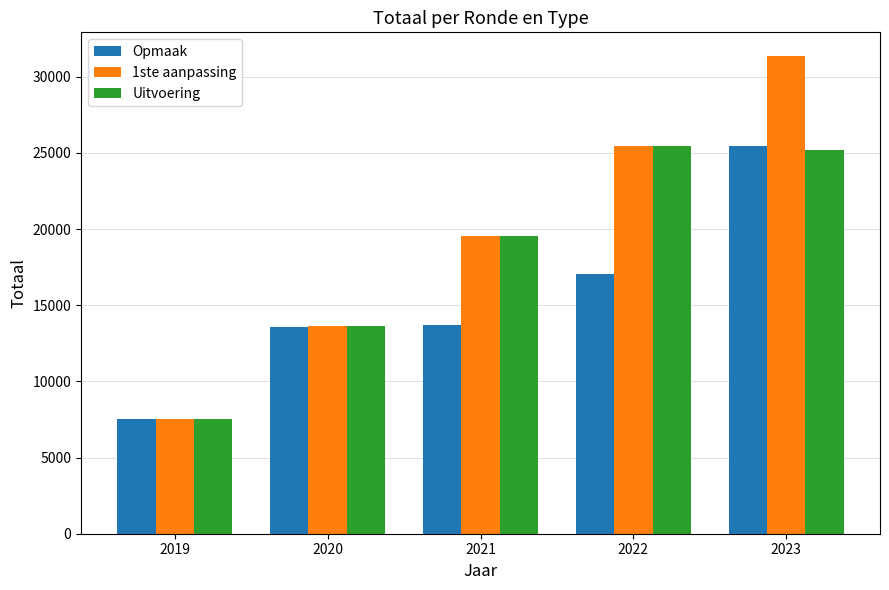

True or false: Opmaak has a value of 17032 at 2022.

True